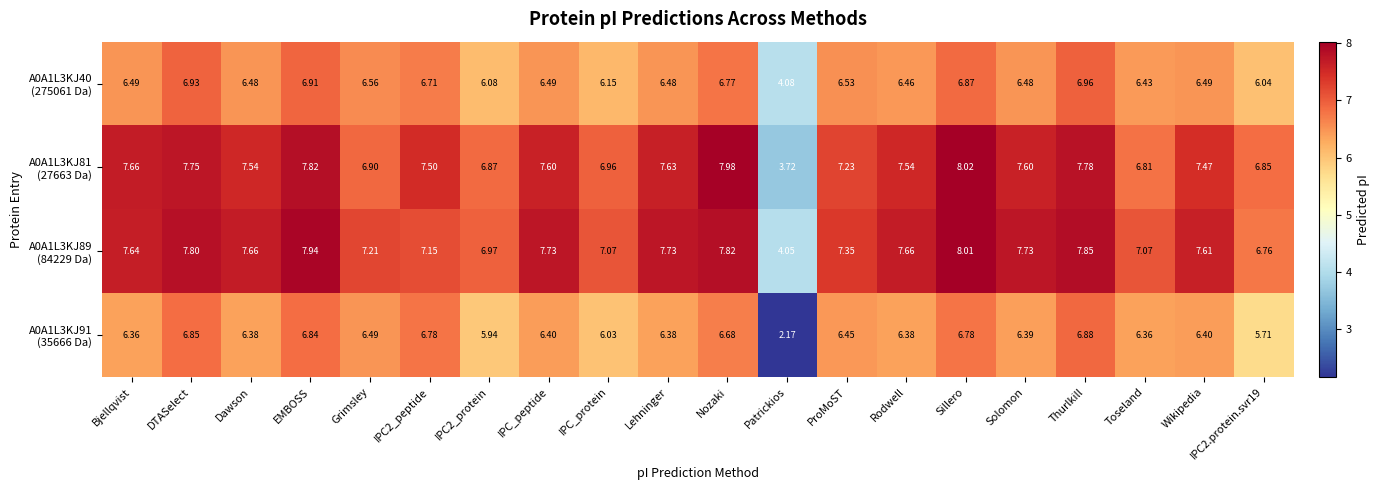

At which category does the chart reach its peak across all series?

Sillero